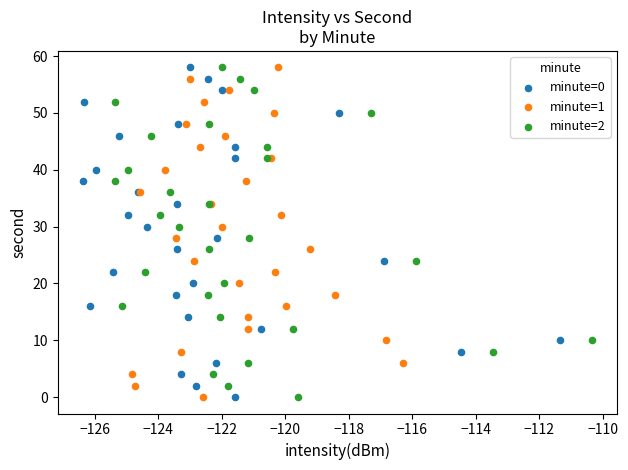

What are all the series names shown in the legend?

minute=0, minute=1, minute=2